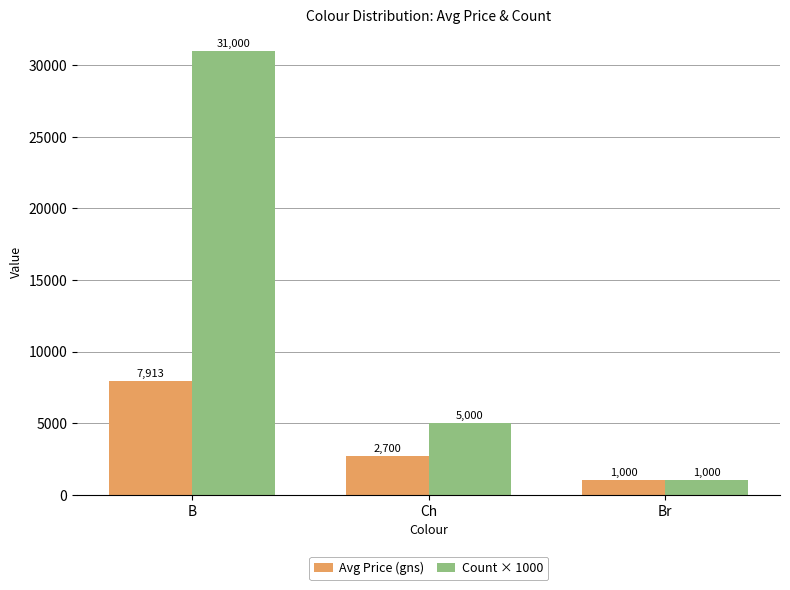

Which series has the widest spread of values?

Count × 1000